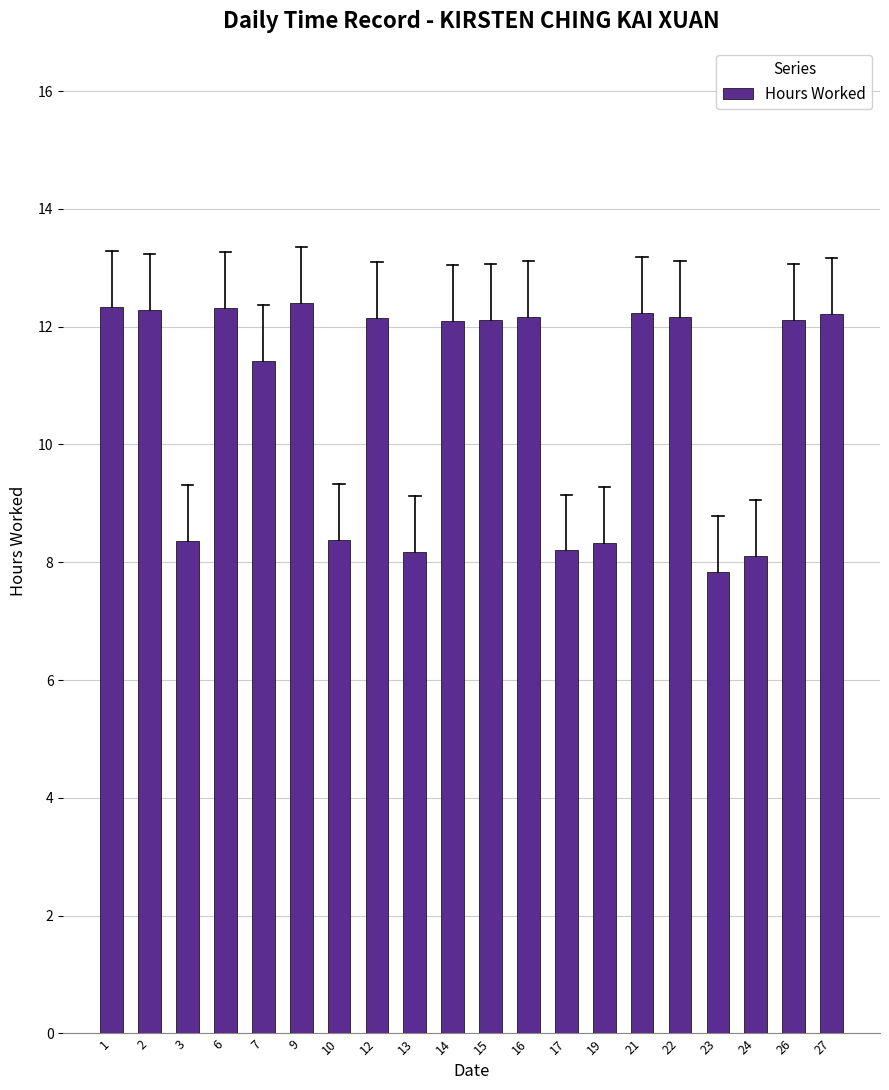

At which category does the chart reach its minimum across all series?

23